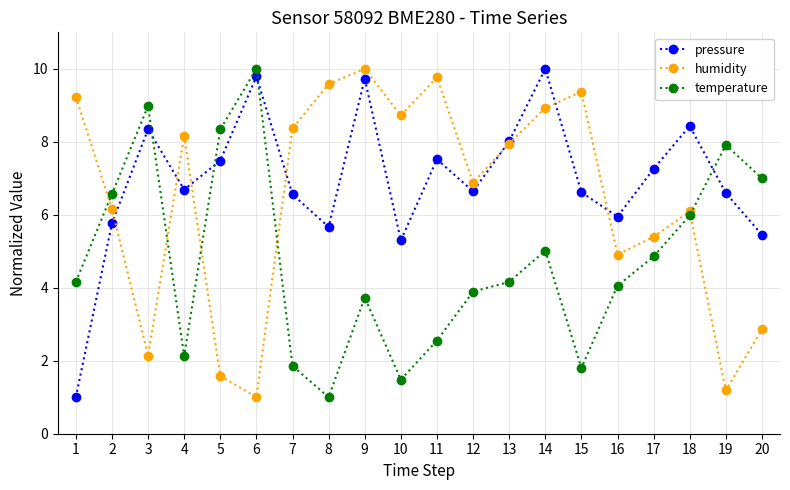

What is the value of the humidity point at the 3rd from the left?

2.1